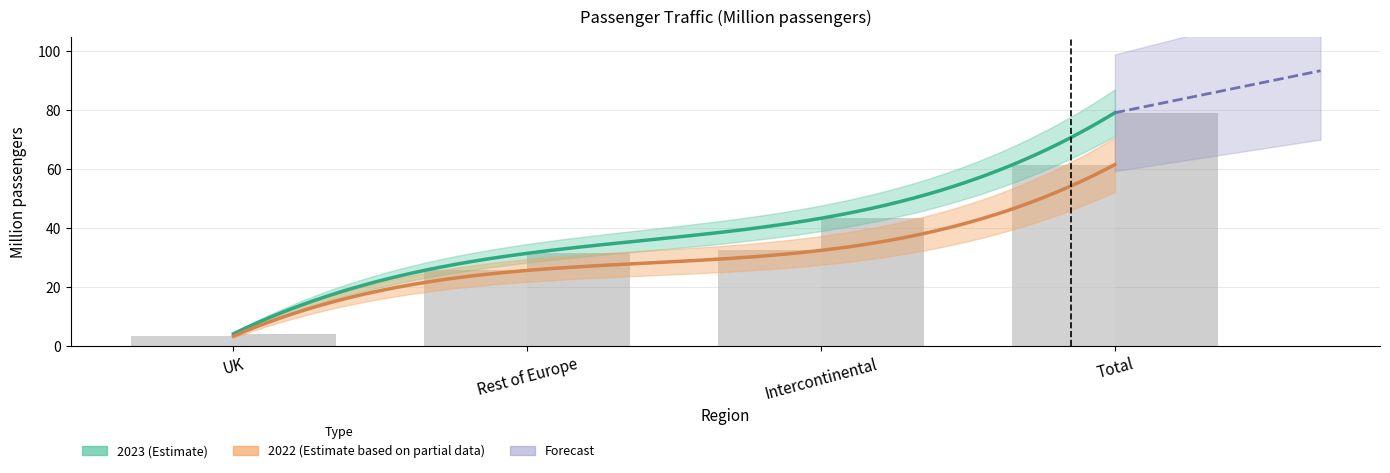

At which label does 2022 first exceed 32?

Intercontinental